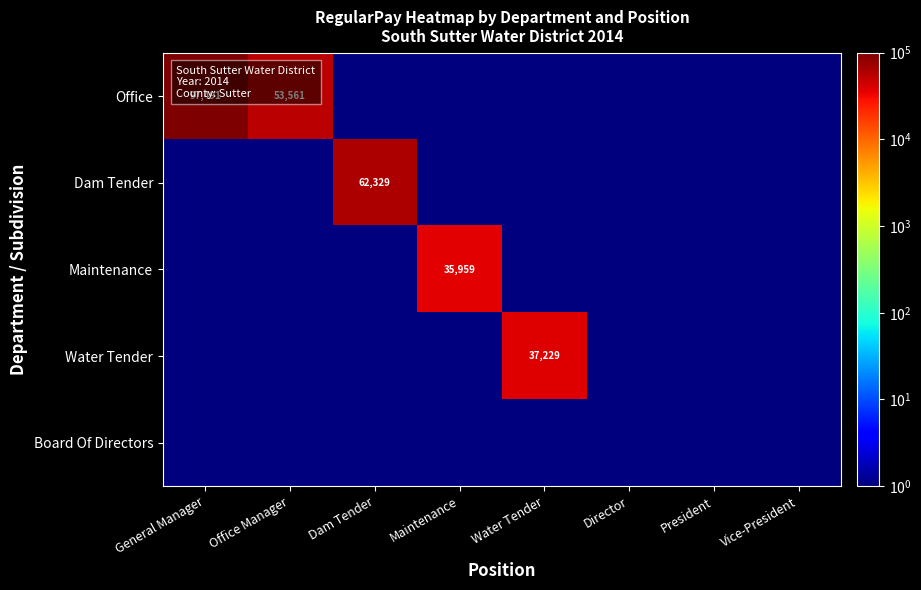

At how many categories does at least one series exceed 64063?

1